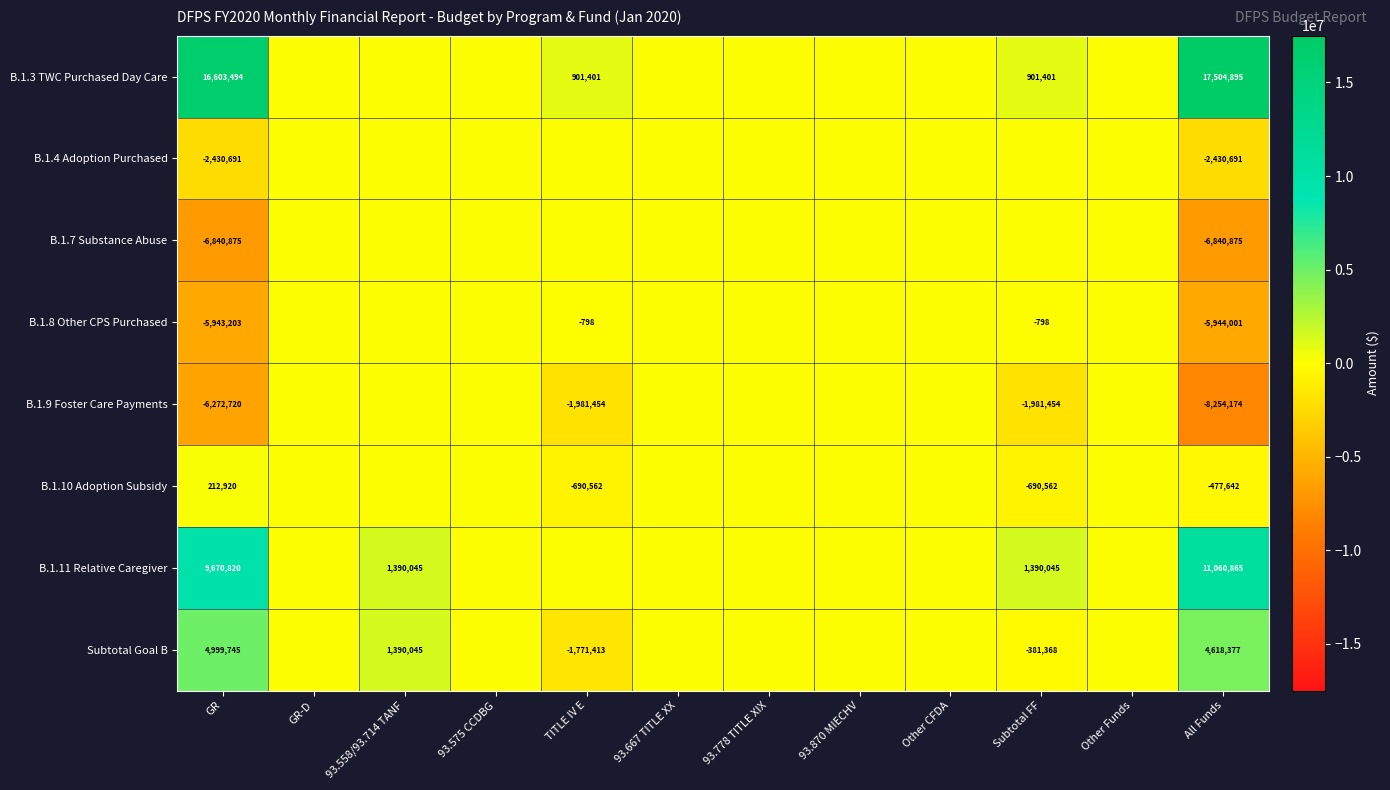

How many data points does each series have?

12